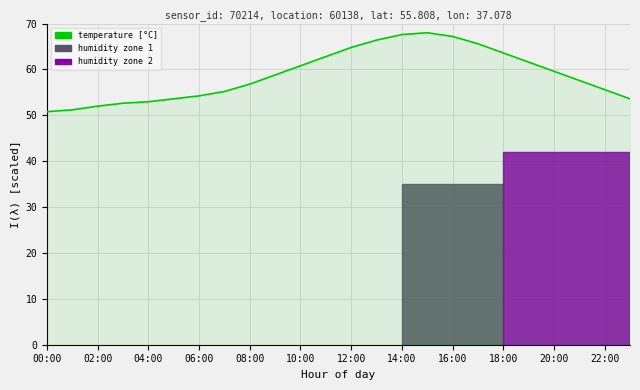

What is the difference between the maximum and minimum values?

17.2